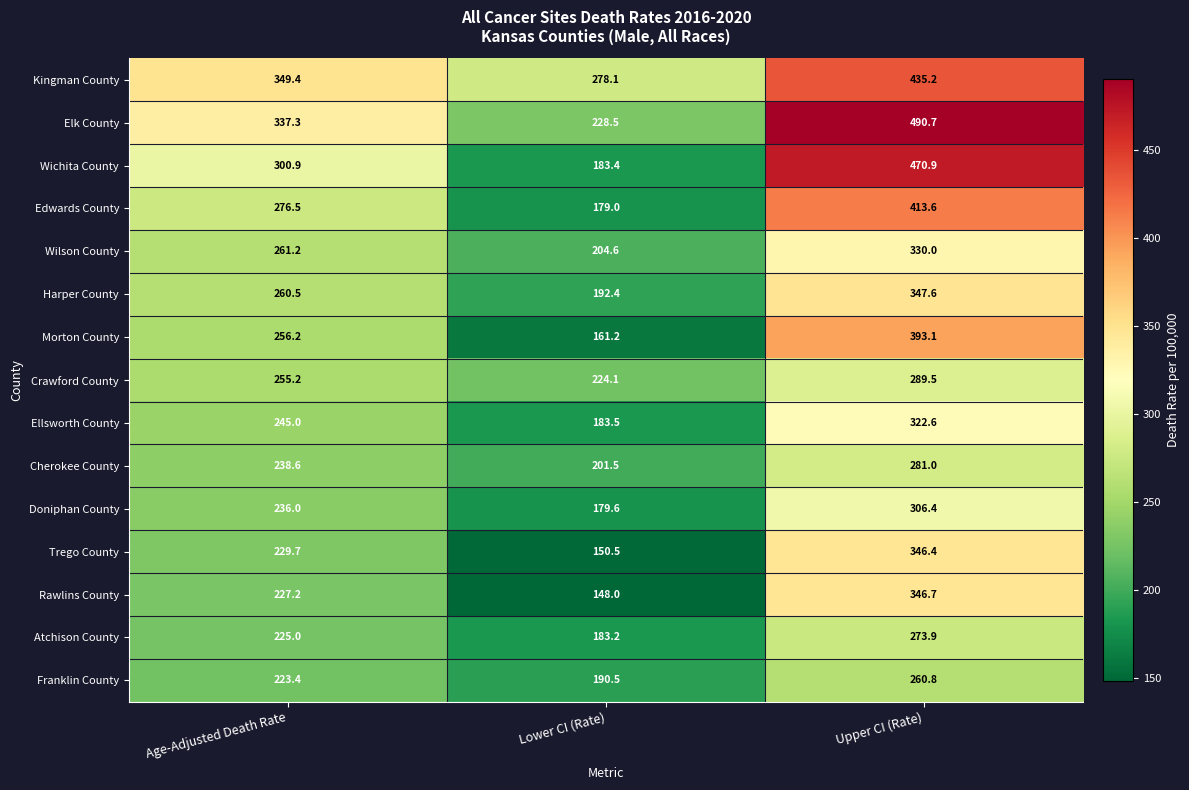

Read the Doniphan County value at Lower CI (Rate).

179.6